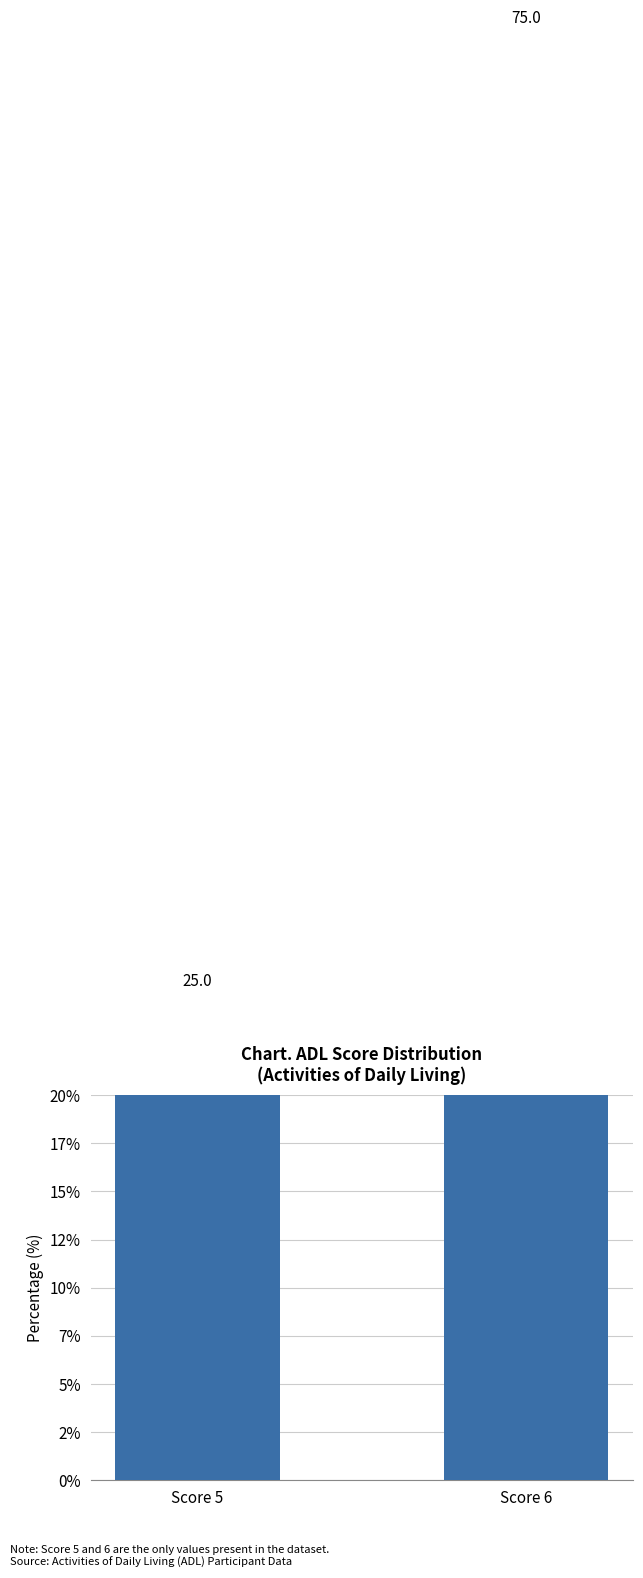

How many series are shown in this chart?

1